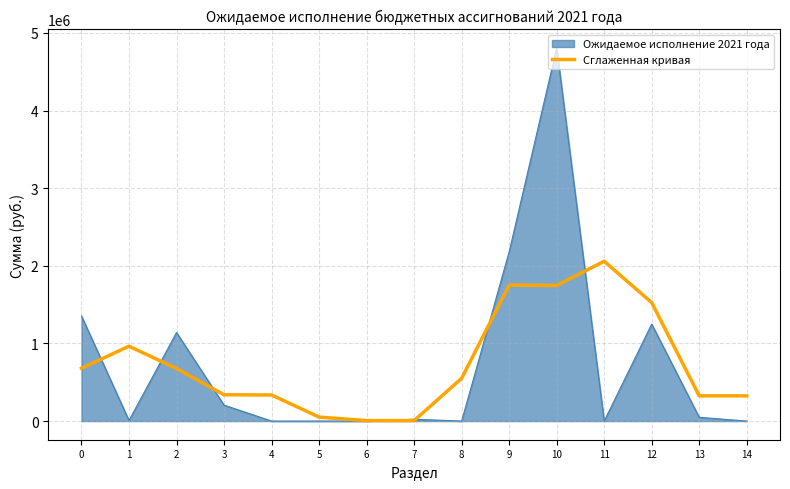

Which series has the widest spread of values?

Ожидаемое исполнение 2021 года